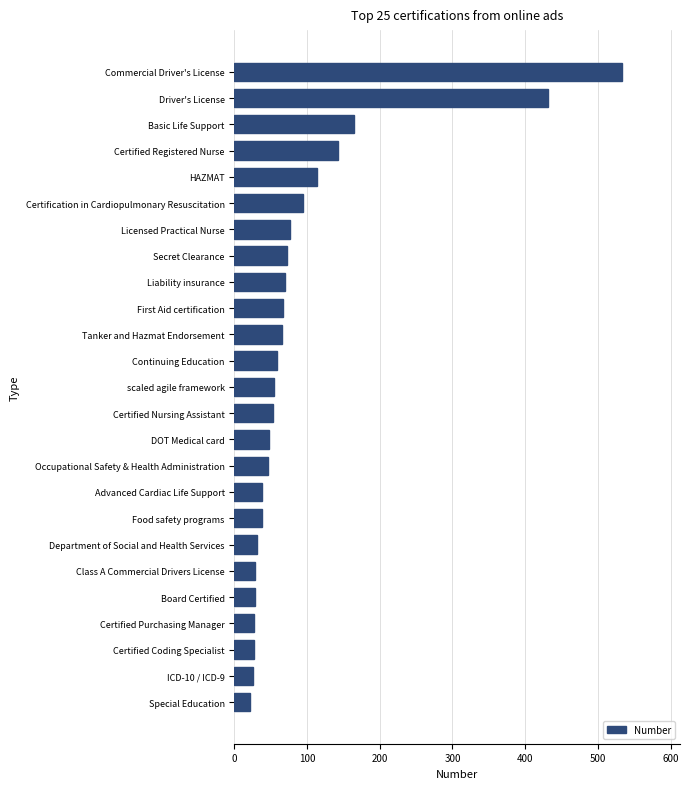

What is the approximate value at Board Certified?

28